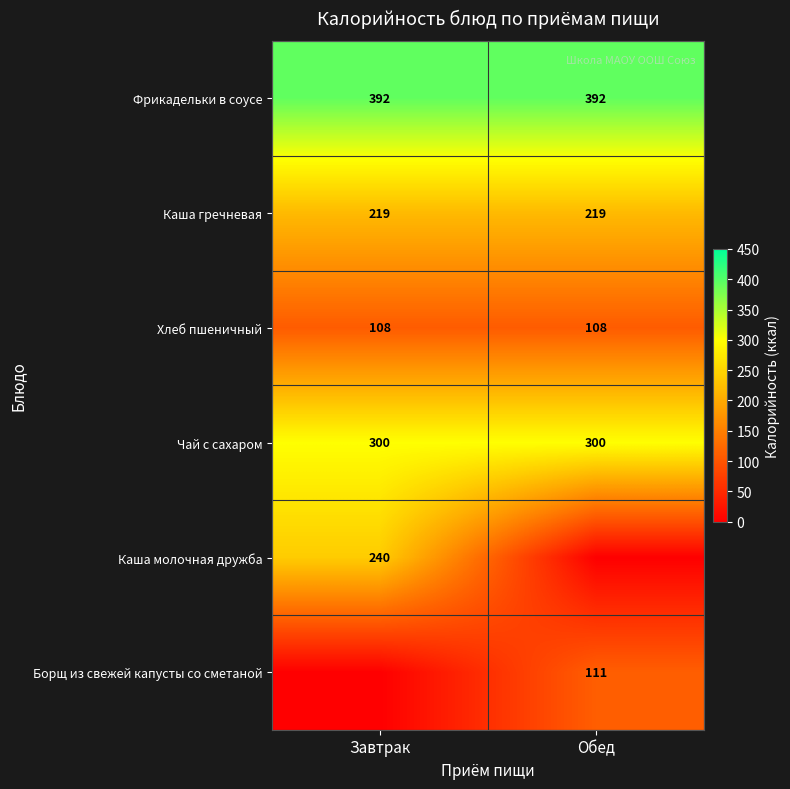

How many data points does each series have?

2